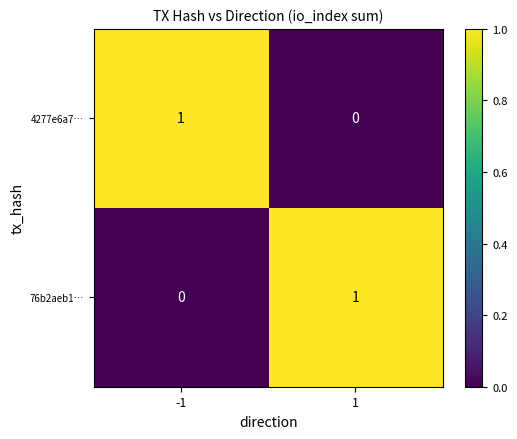

At how many categories does at least one series exceed 0?

2